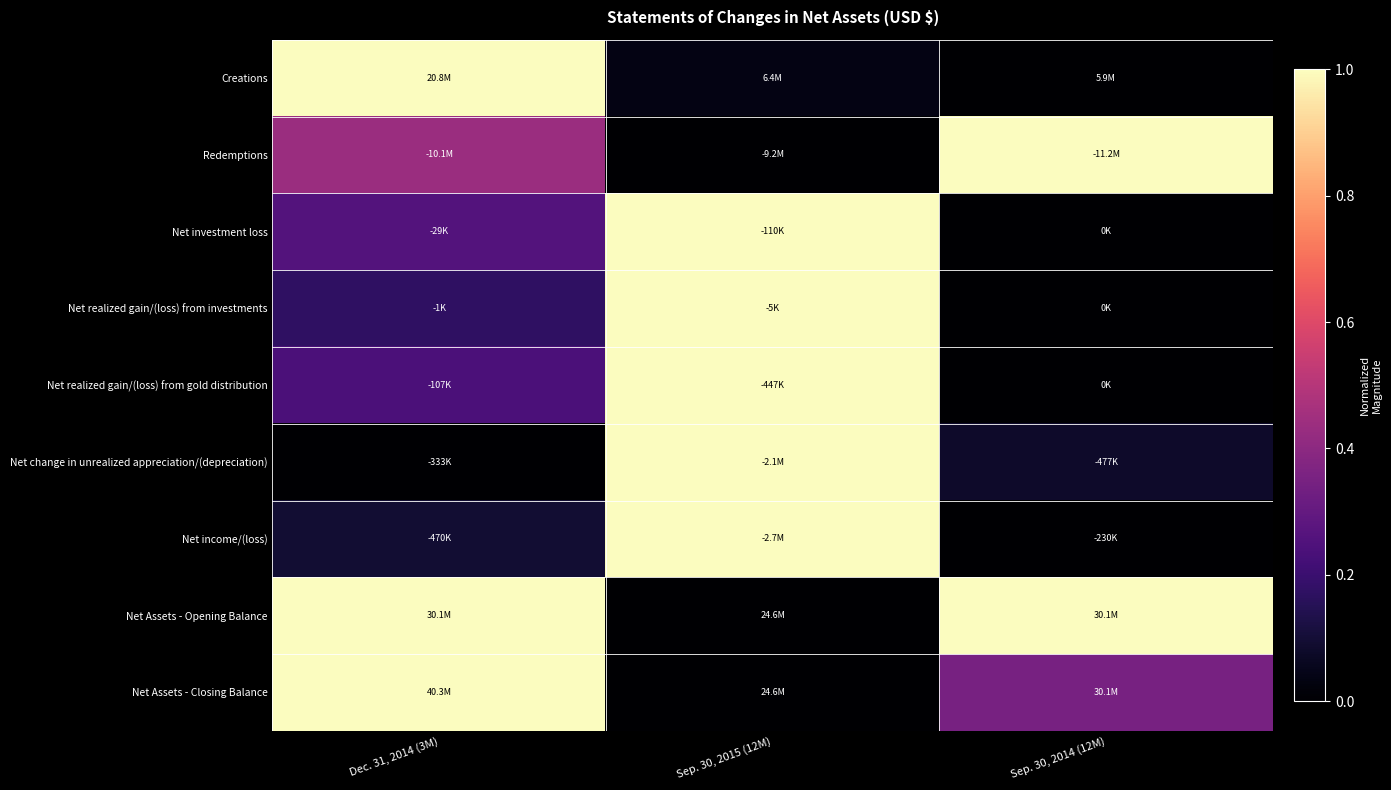

Between Dec. 31, 2014 (3M) and Sep. 30, 2015 (12M), which series saw the biggest shift?

Net change in unrealized appreciation/(depreciation)